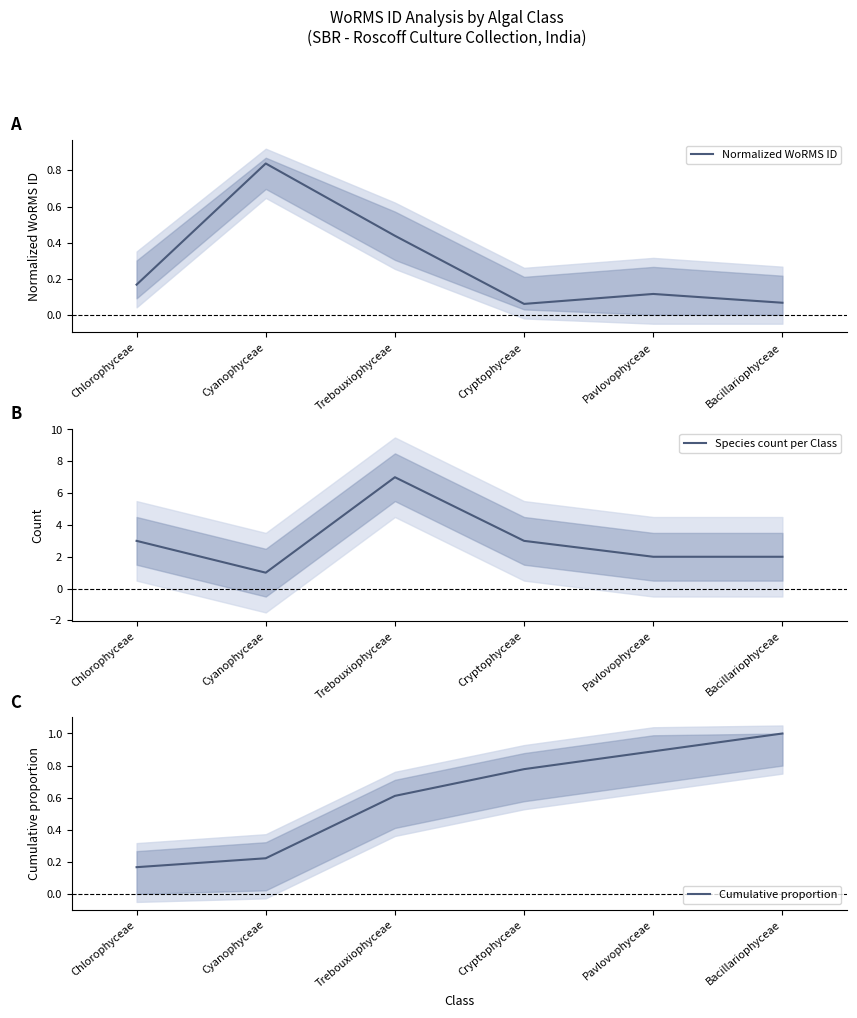

At how many categories does at least one series exceed 5?

1